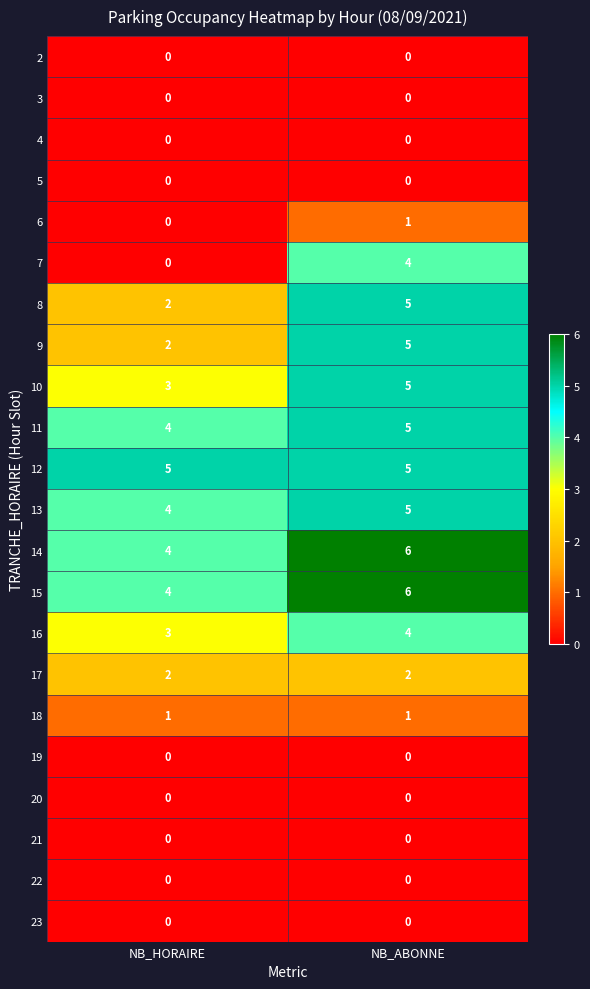

What value does the 11 series have at NB_HORAIRE?

4